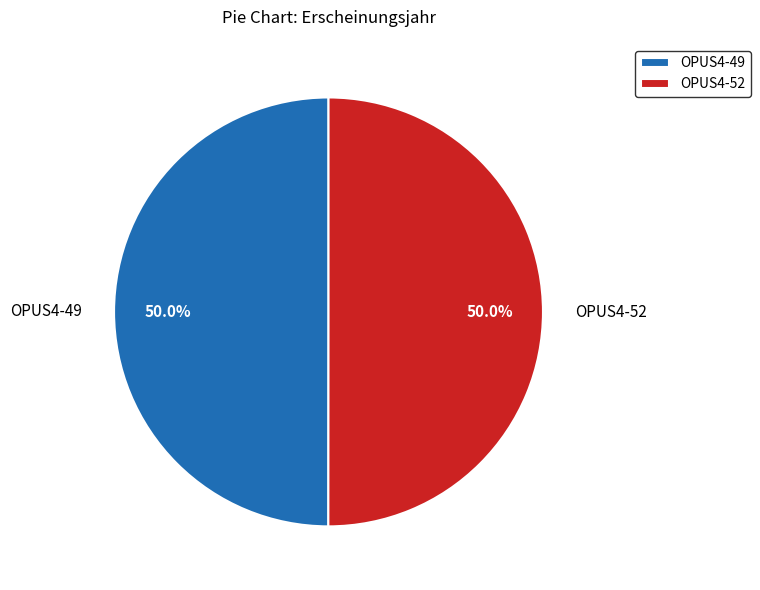

How many slices are in this pie chart?

2